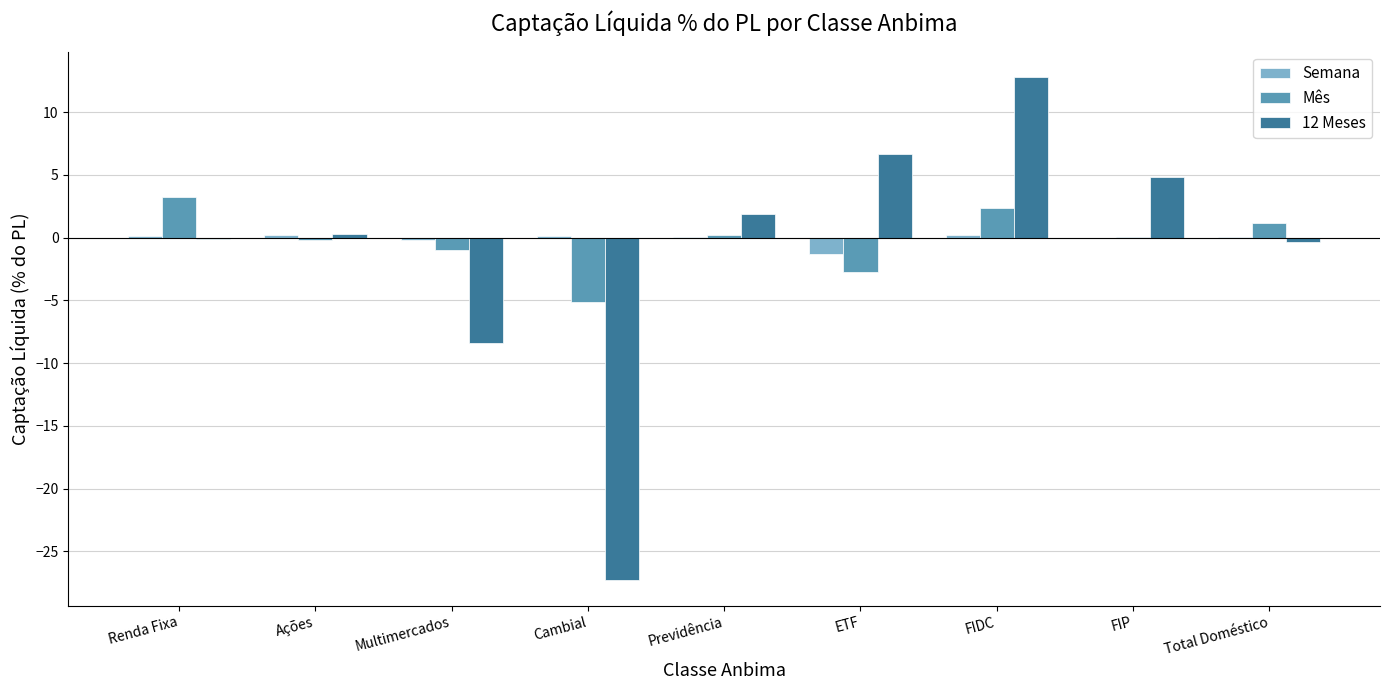

What is the sum of all Semana values?

-0.6